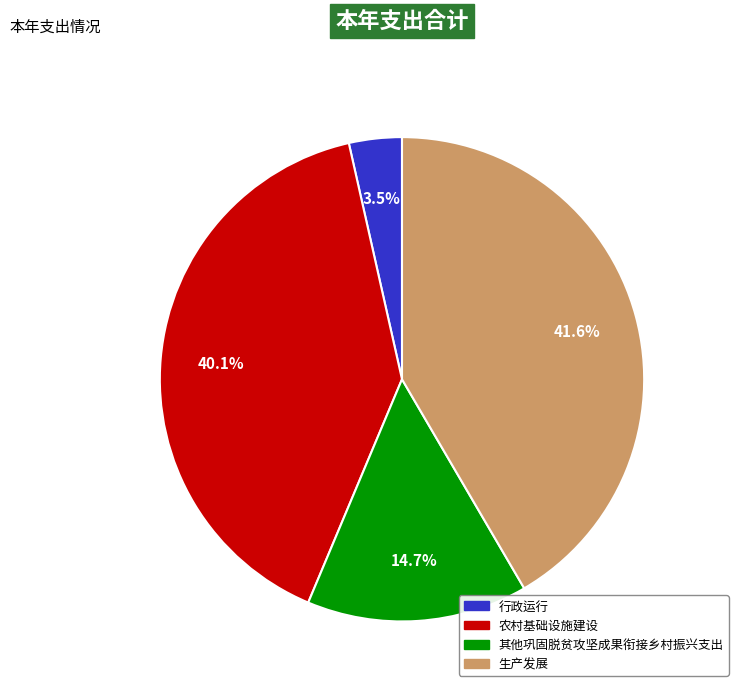

The 农村基础设施建设 slice represents 40% of the pie. True or false?

True